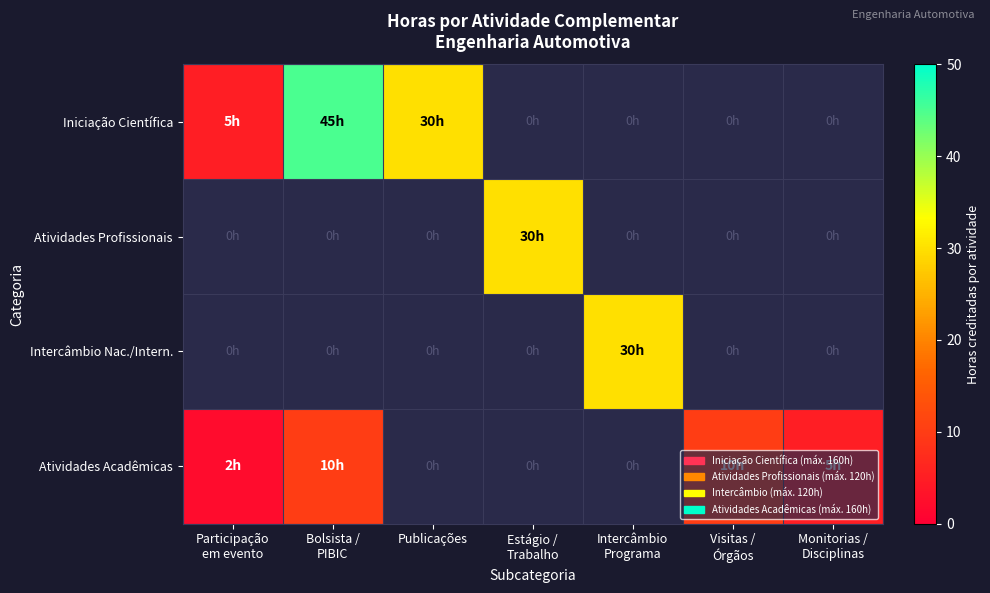

How many positive values does the Atividades Acadêmicas series have?

4